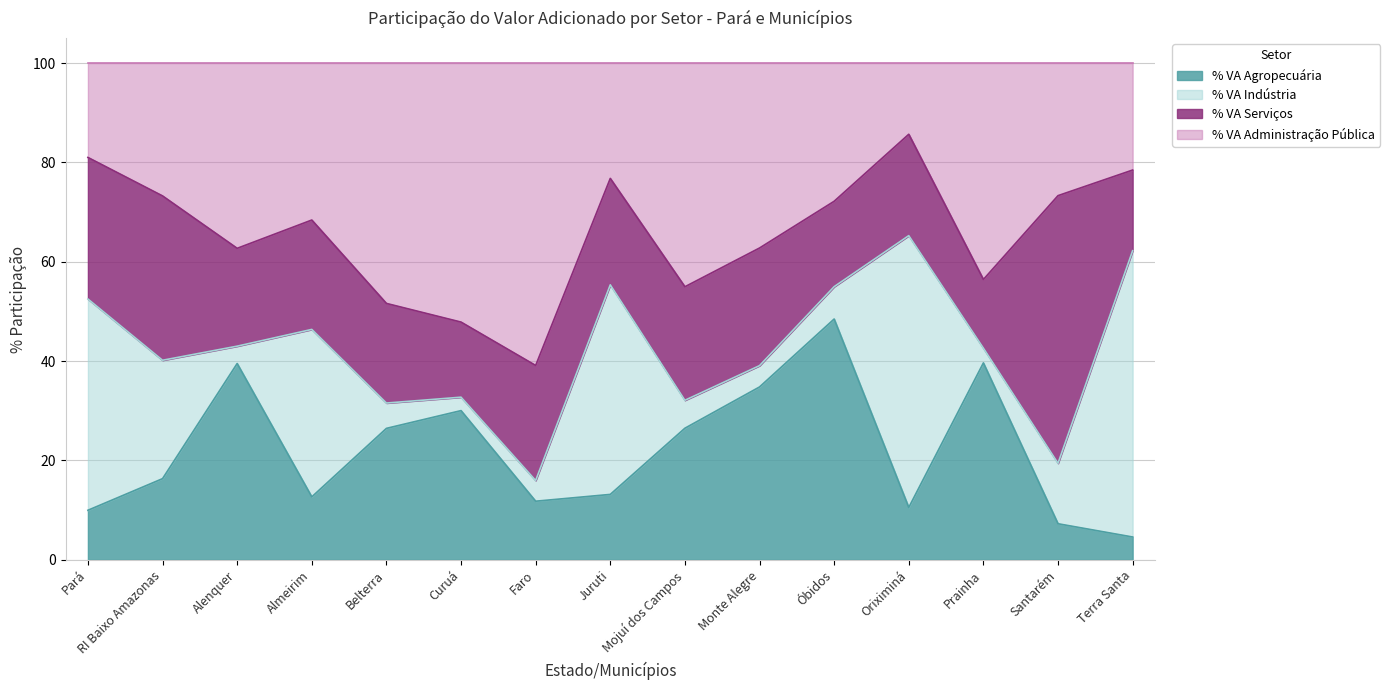

True or false: % VA Agropecuária has a value of 66.3 at Prainha.

False